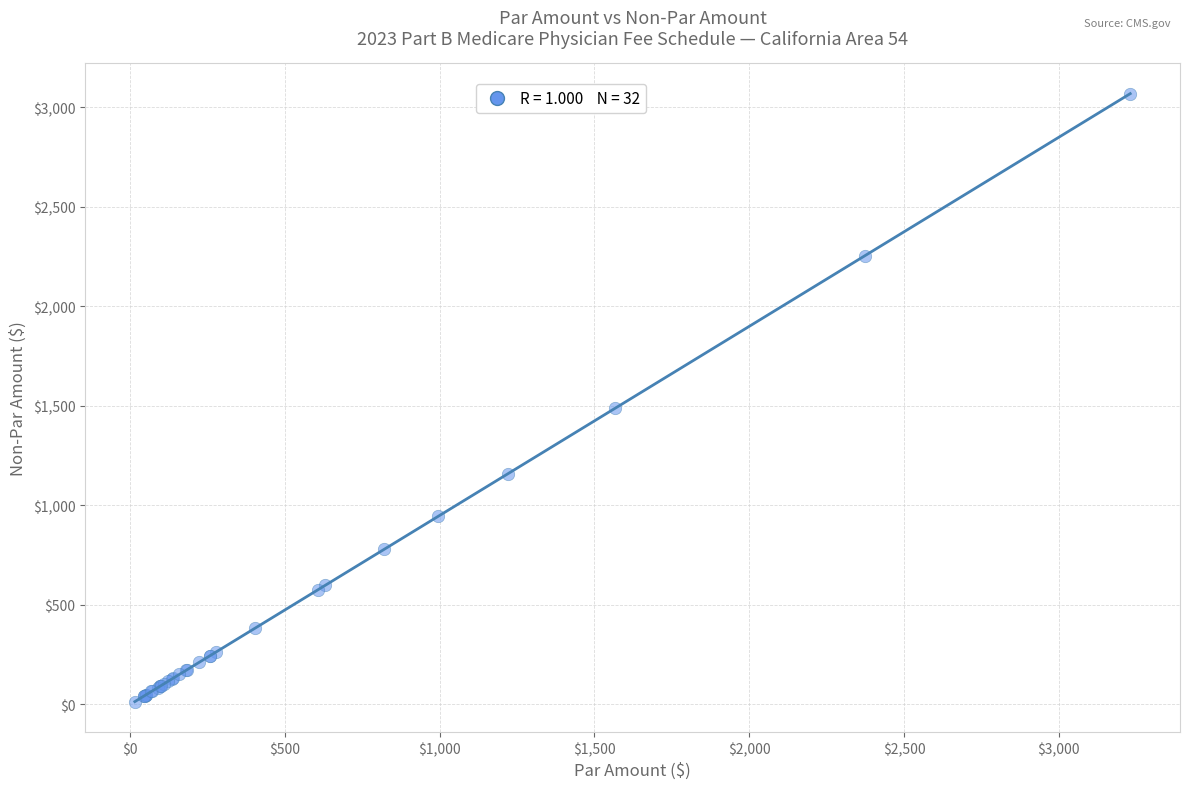

What Y value in the scatter plot is closest to 1541?

1488.9